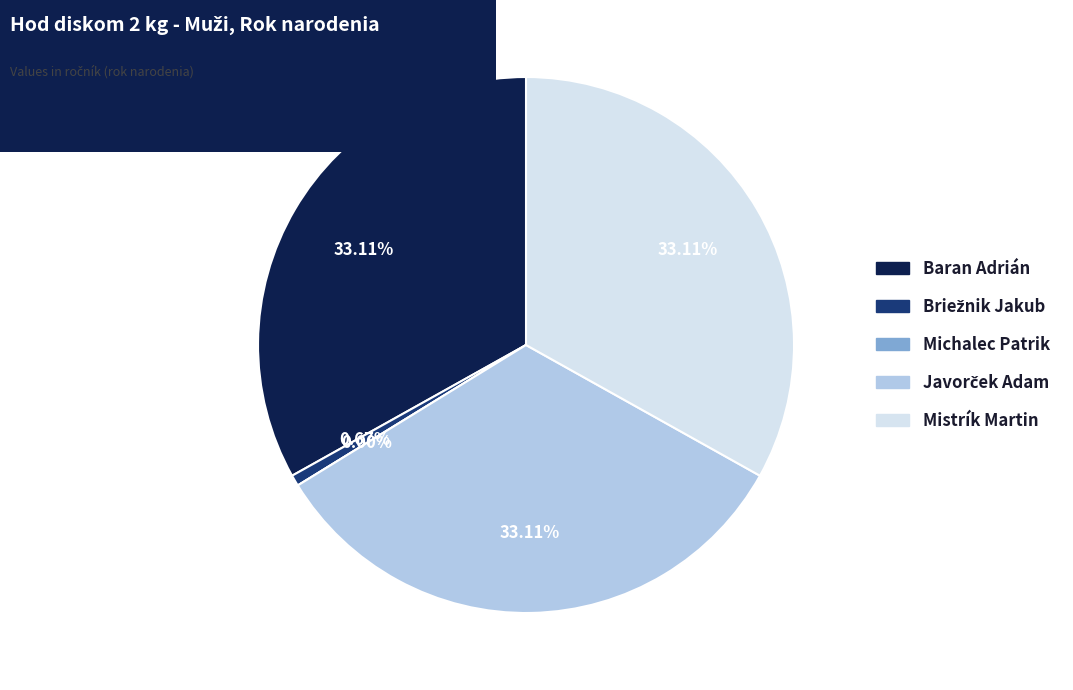

Rank the categories by value from lowest to highest.

Michalec Patrik, Briežnik Jakub, Baran Adrián, Javorček Adam, Mistrík Martin